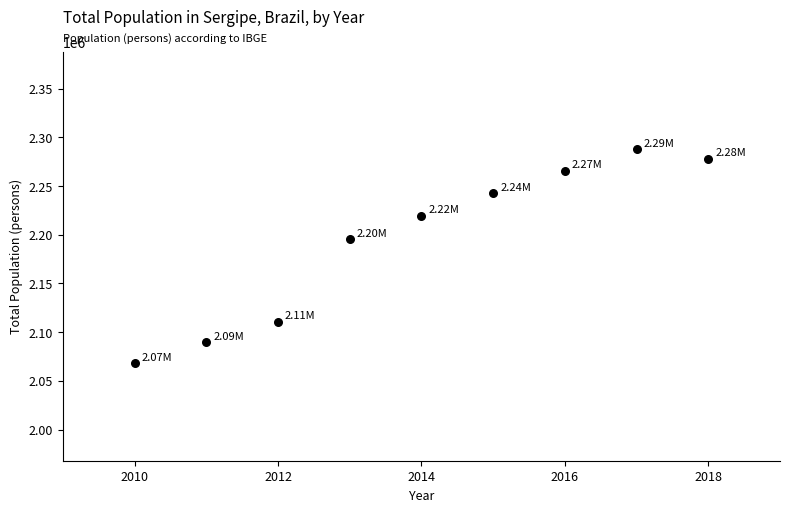

What is the range of Y values (max minus min)?

220085